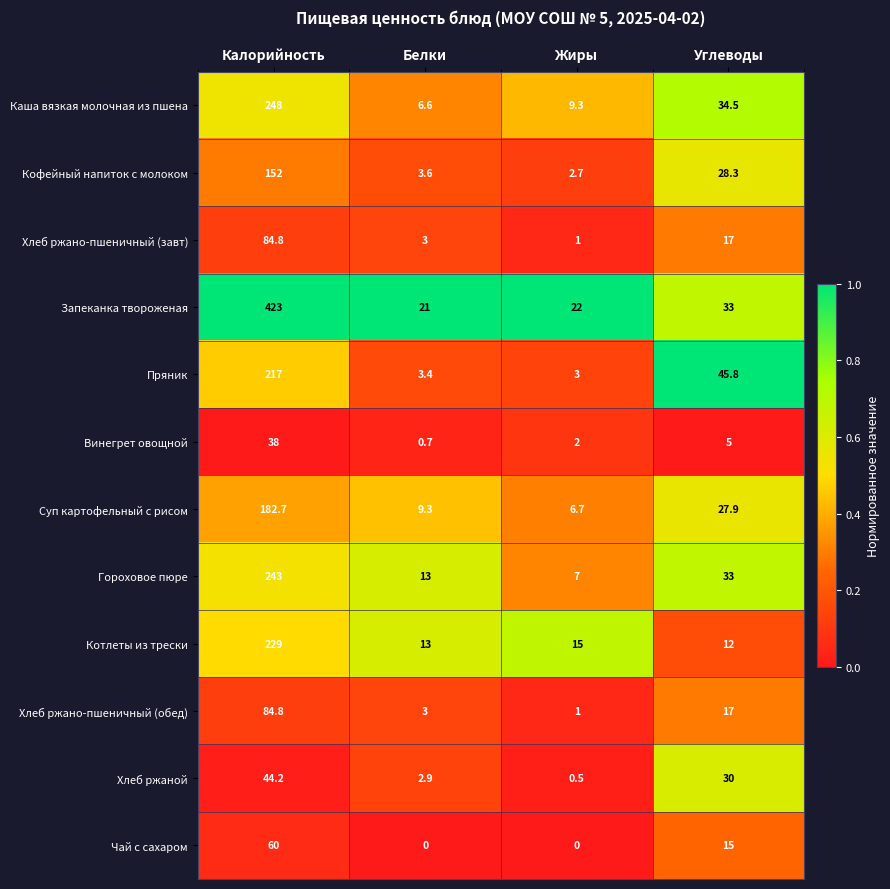

What is the sum of all Котлеты из трески values?

269.0